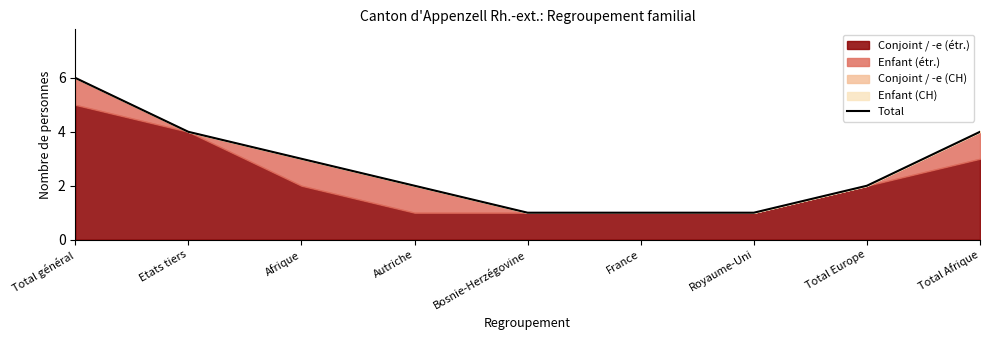

The chart shows a value of 1 at Royaume-Uni. True or false?

True